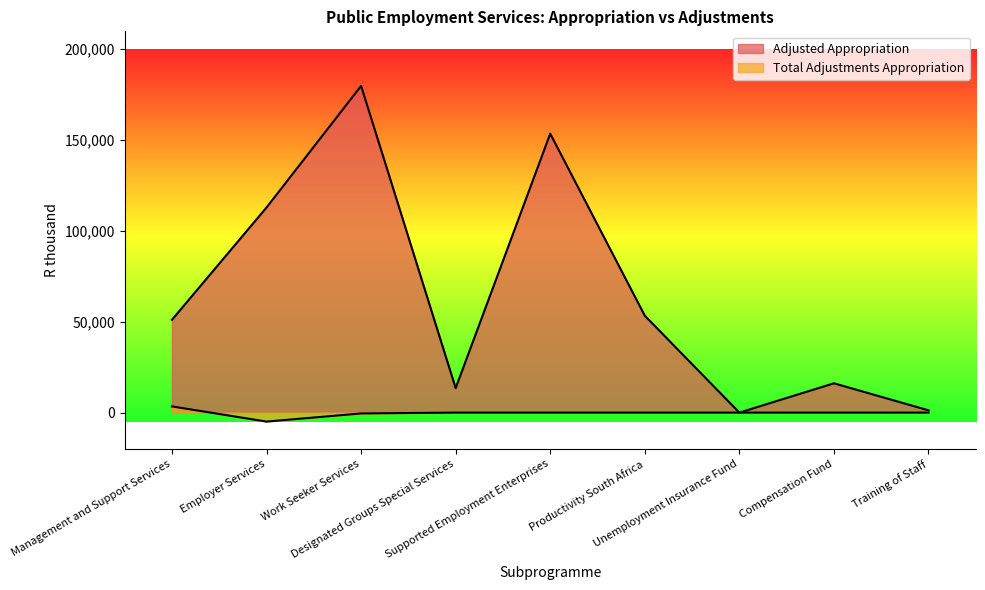

How many data points in Adjusted Appropriation are less than 50986?

4